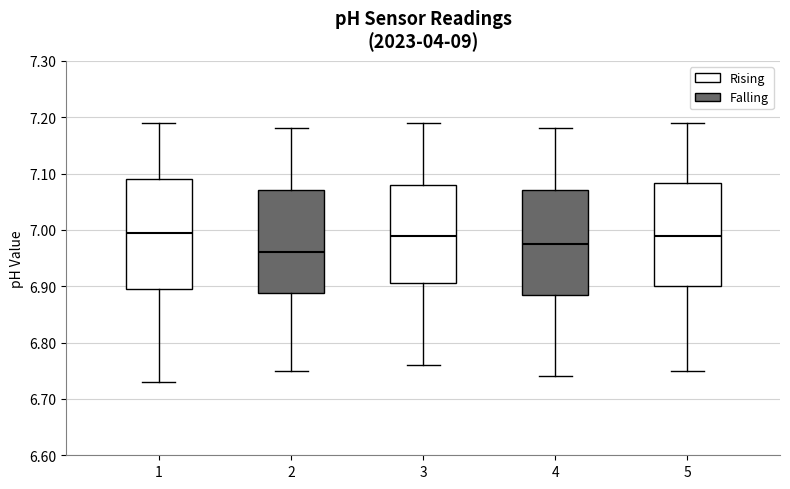

Reading left to right, transcribe this box plot: for each box, give where its median line is, the range the box spans, and where its two whiskers end, as read against the y-axis. The values are not printed on the chart, so give them approximately, as read against the axis.

1: median 7.00, box 6.90 to 7.09, whiskers 6.73 to 7.19
2: median 6.96, box 6.89 to 7.07, whiskers 6.75 to 7.18
3: median 6.99, box 6.91 to 7.08, whiskers 6.76 to 7.19
4: median 6.98, box 6.89 to 7.07, whiskers 6.74 to 7.18
5: median 6.99, box 6.90 to 7.08, whiskers 6.75 to 7.19